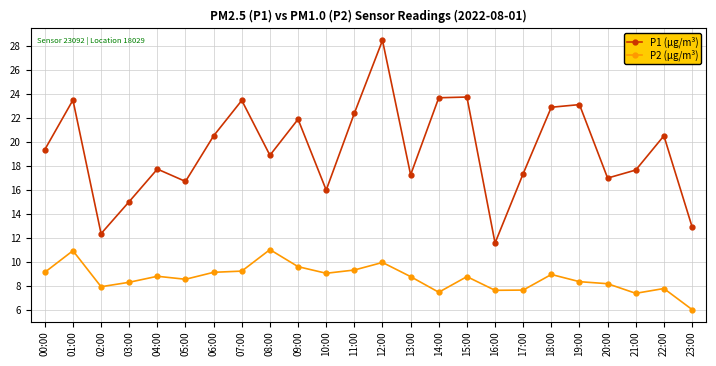

Which category has the lowest value across all series?

23:00